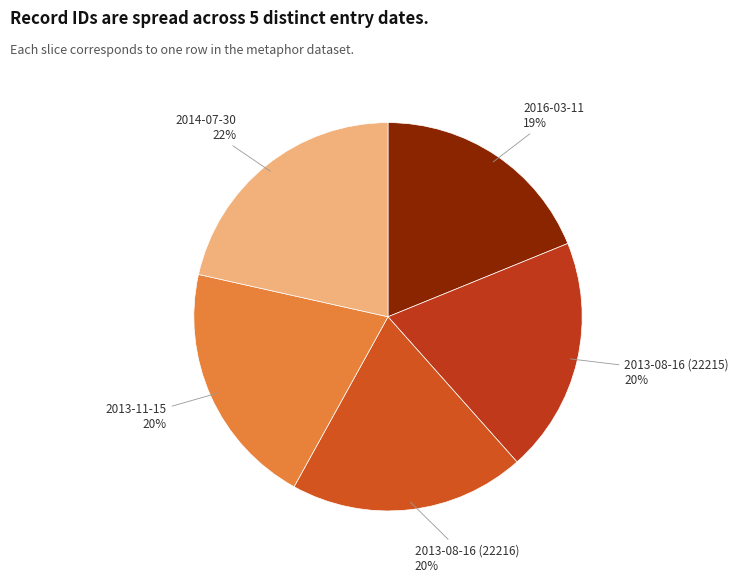

What is the ratio of the value at 2014-07-30 to the value at 2013-11-15?

1.1